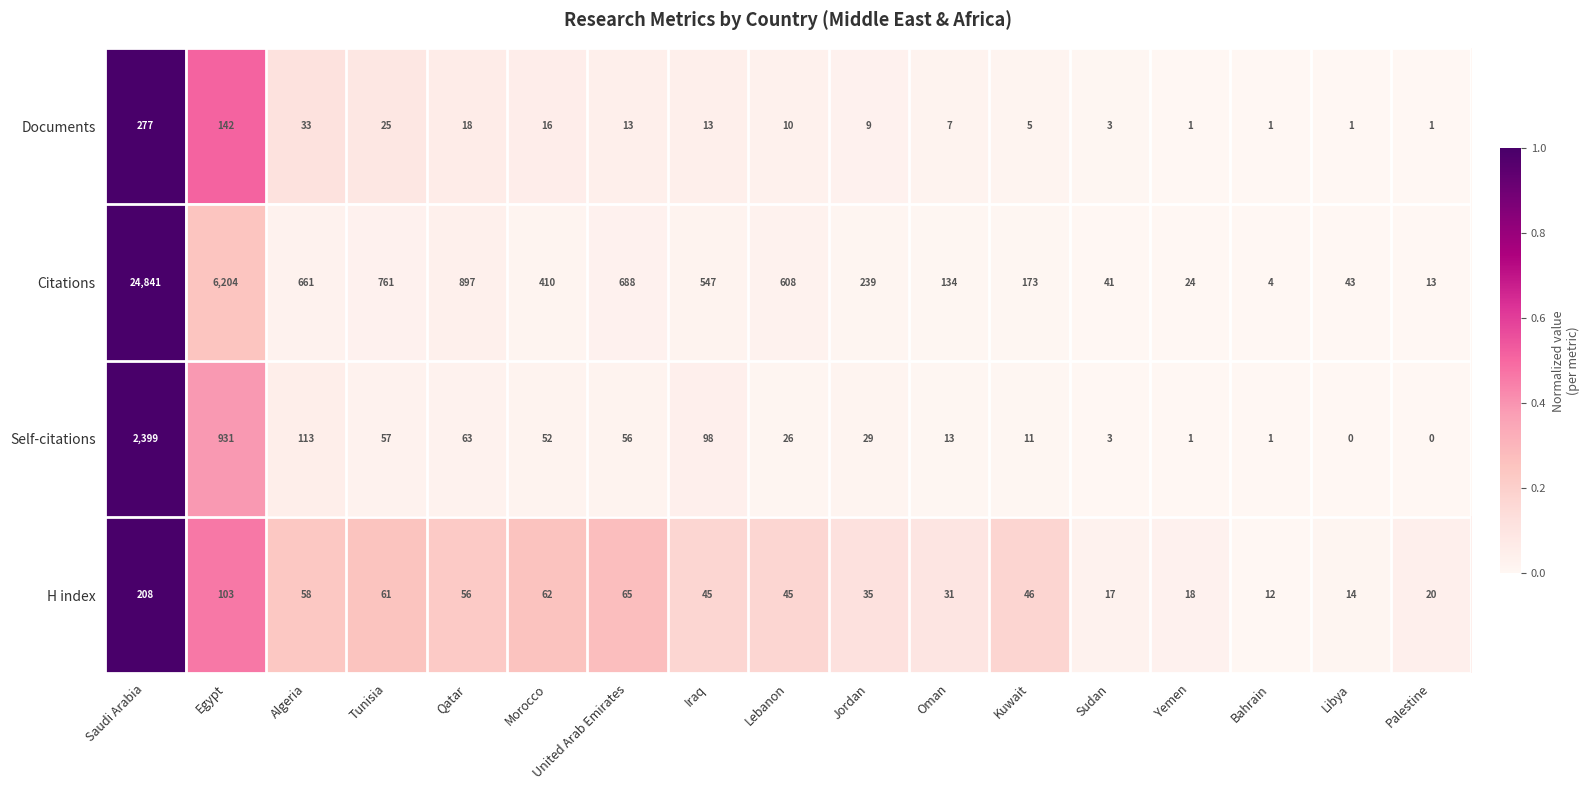

At which label is H index closest to 110?

Egypt